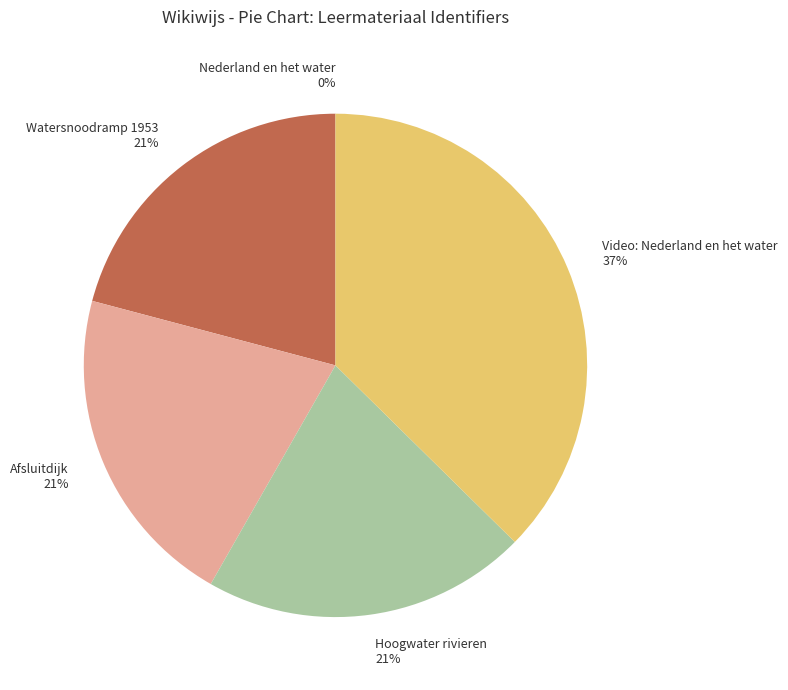

Is there any slice that represents more than half of the pie?

No